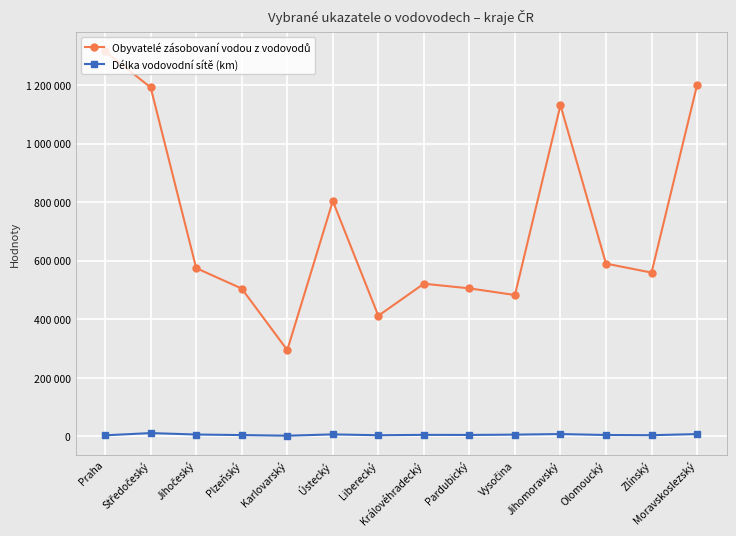

What are all the series names shown in the legend?

Obyvatelé zásobovaní vodou z vodovodů, Délka vodovodní sítě (km)